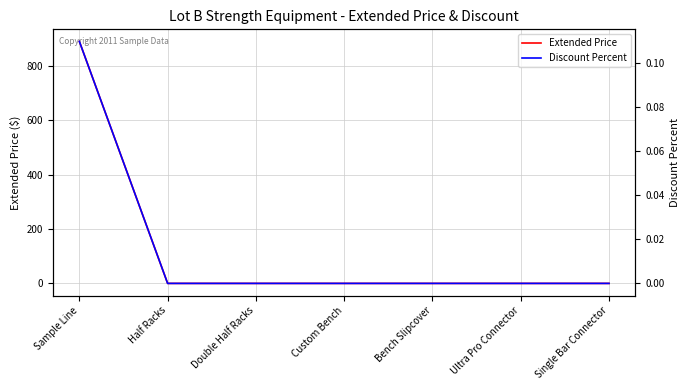

How many positive values does the Discount Percent series have?

1